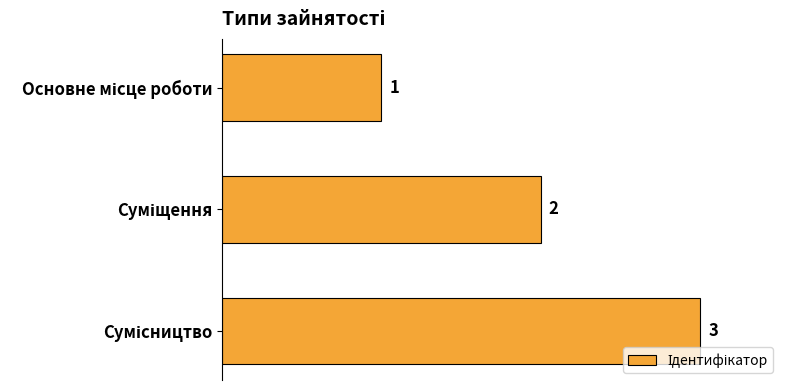

What is the average value?

2